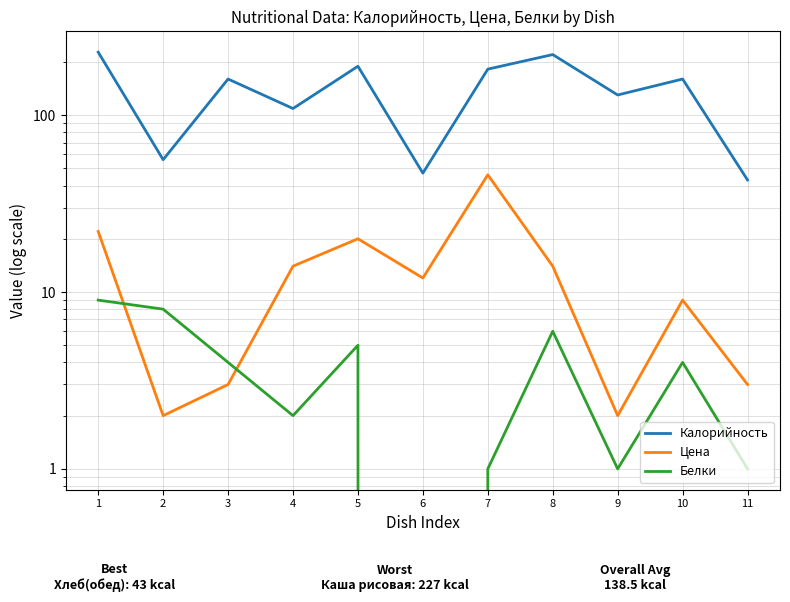

Which series has the largest range (max minus min)?

Калорийность